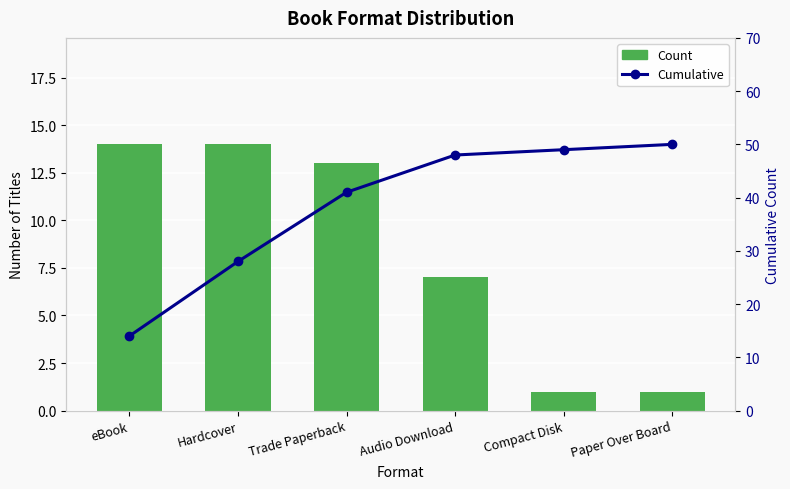

The value of Count at Hardcover is 8. True or false?

False